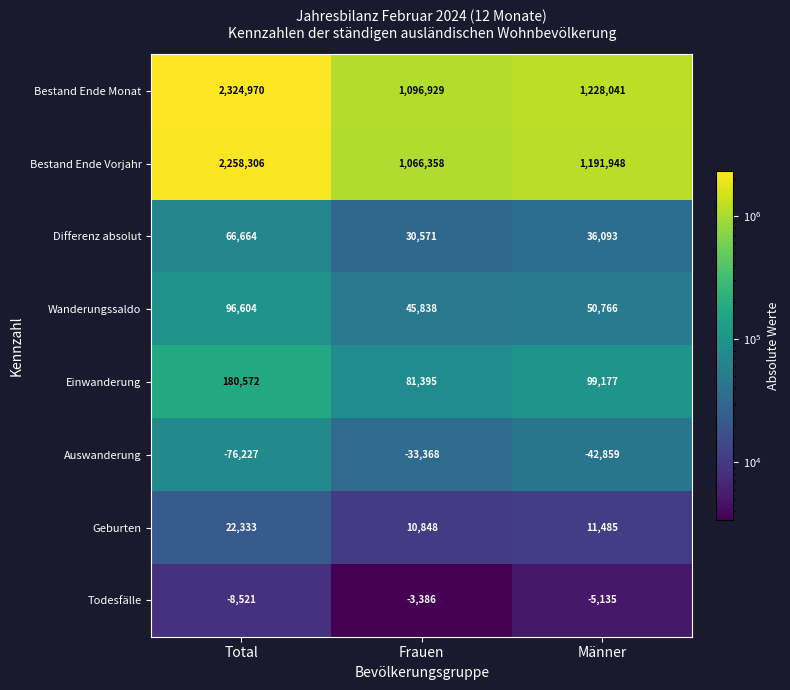

Which series has the largest total across all categories?

Bestand Ende Monat